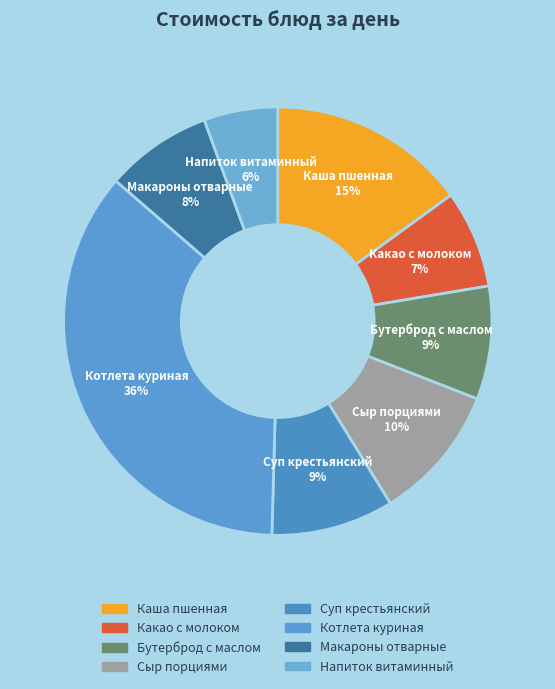

Is there any slice that represents more than half of the pie?

No